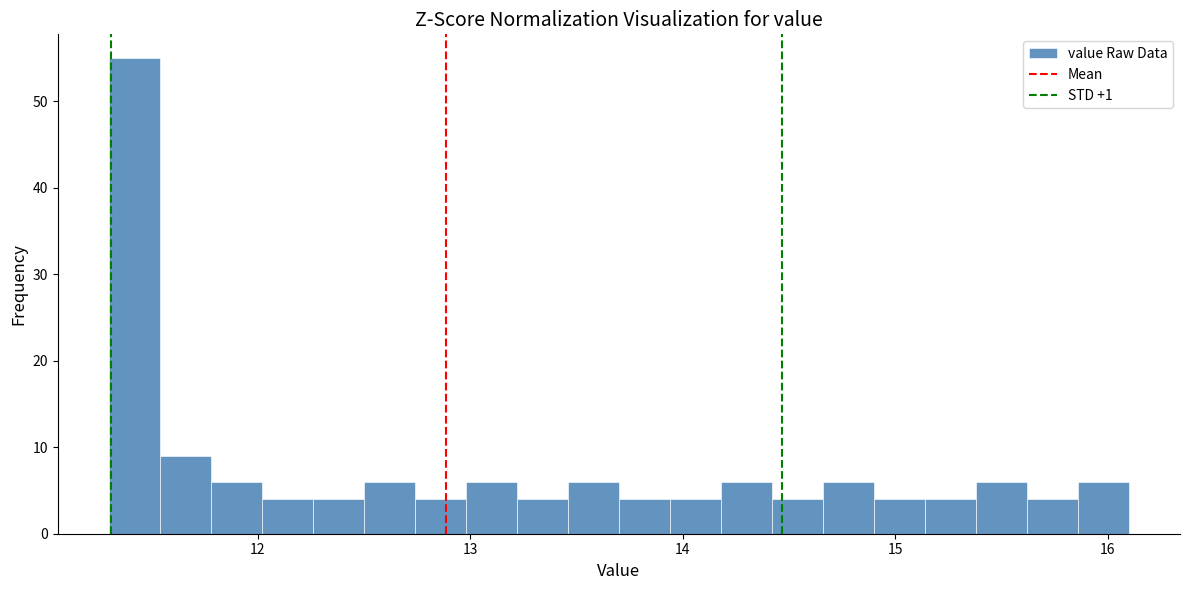

Around what value on the x-axis is the tallest bar? Give the approximate position of its centre, as read against the axis.

11.4